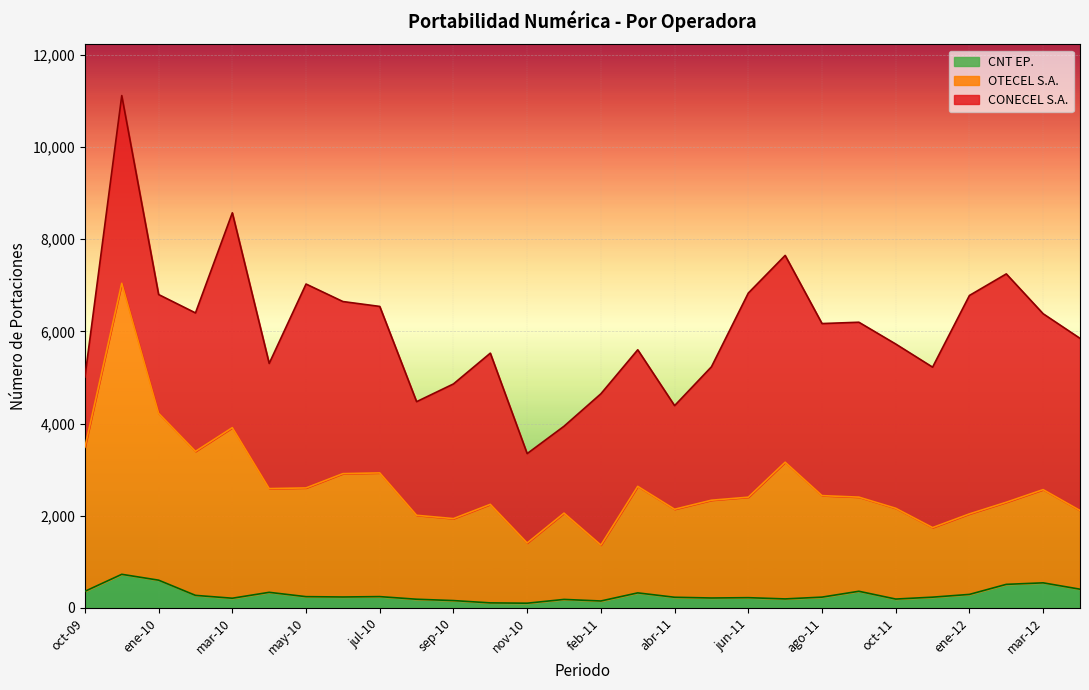

What is the smallest value displayed?

101